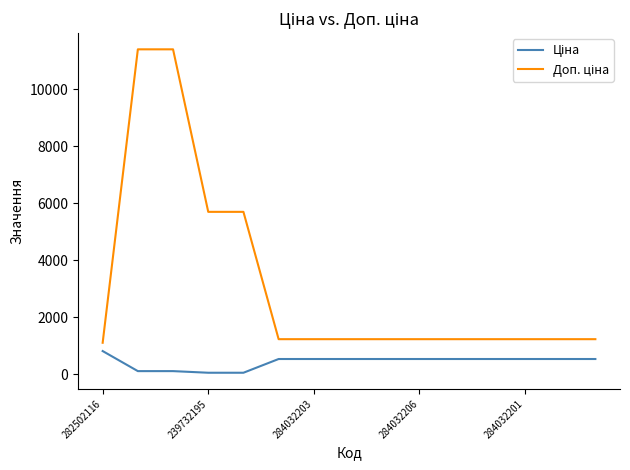

What is the maximum value shown in the chart?

11410.0